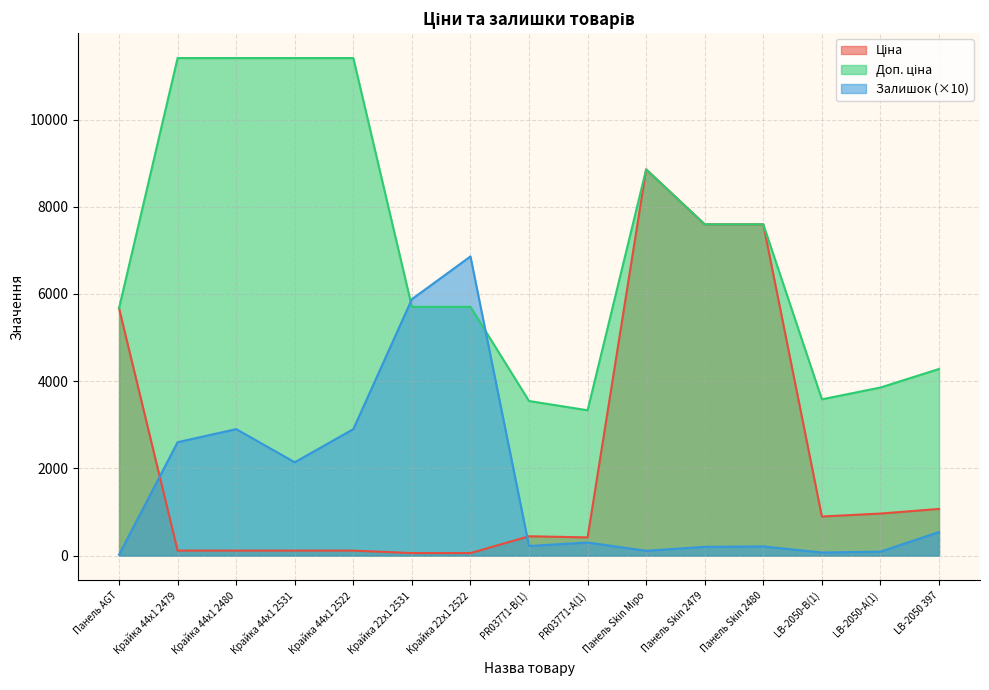

How many values in the Ціна series are below 443?

7